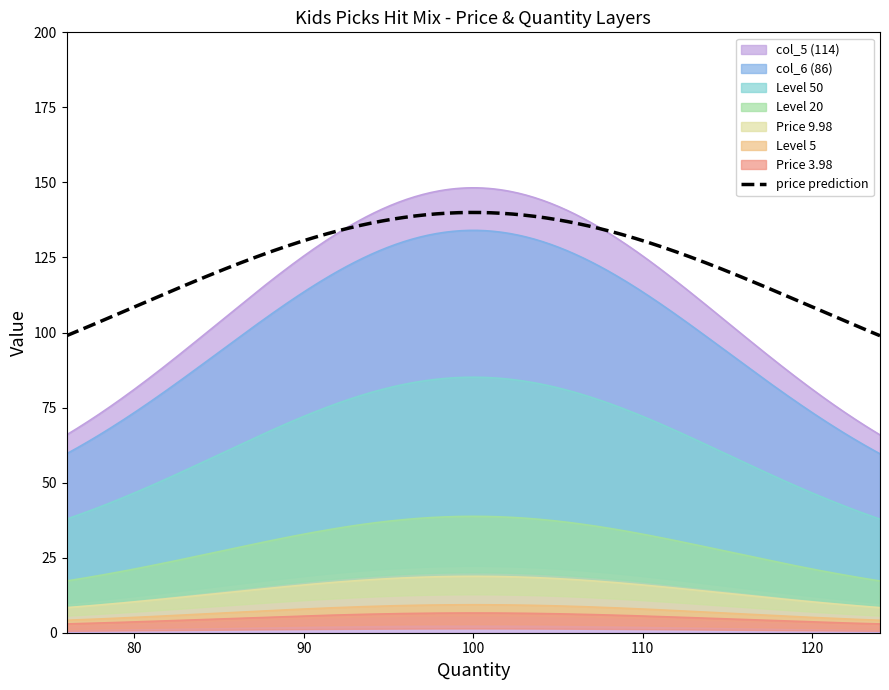

What is the difference between the Price (Title) values at 114 and 86?

6.0